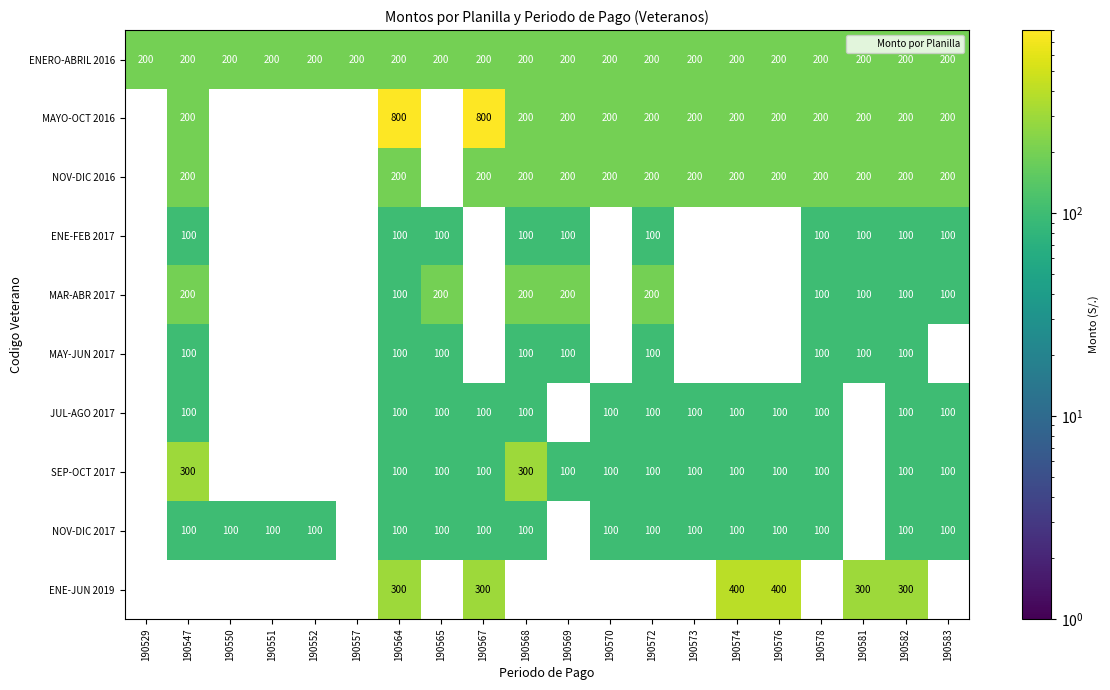

What is the difference between the maximum and minimum values in the ENE-FEB 2017 series?

100